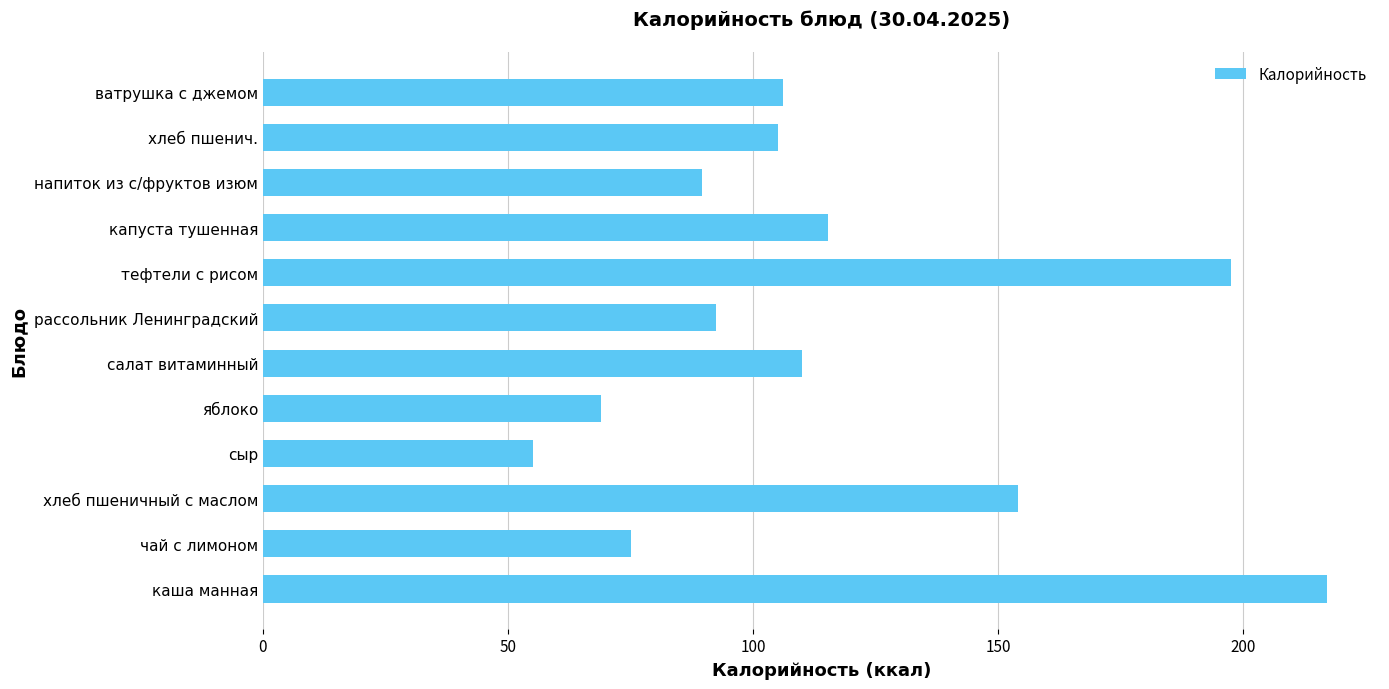

What is the difference between the values at салат витаминный and капуста тушенная?

5.3